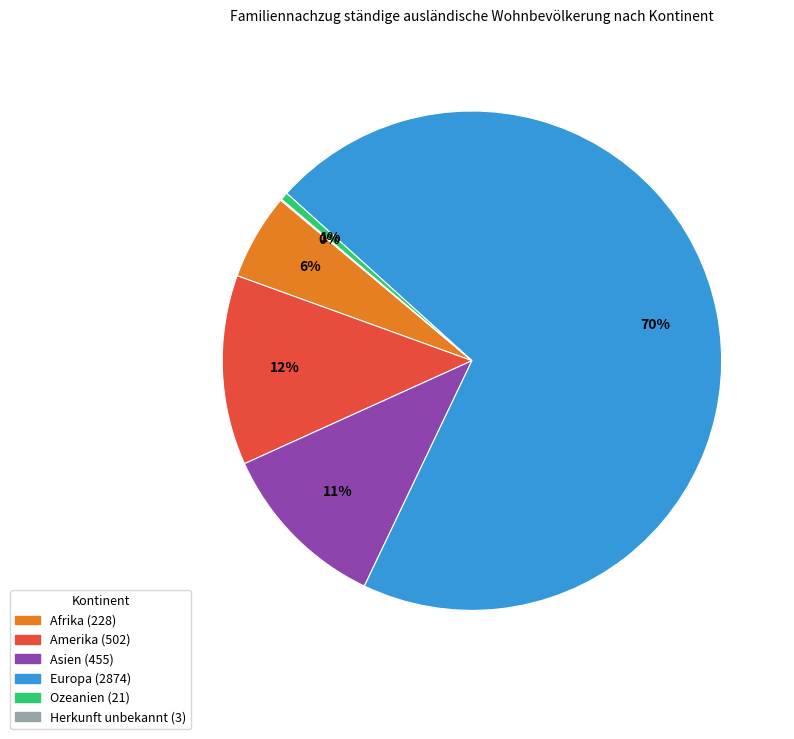

Is Amerika the majority of the pie?

No